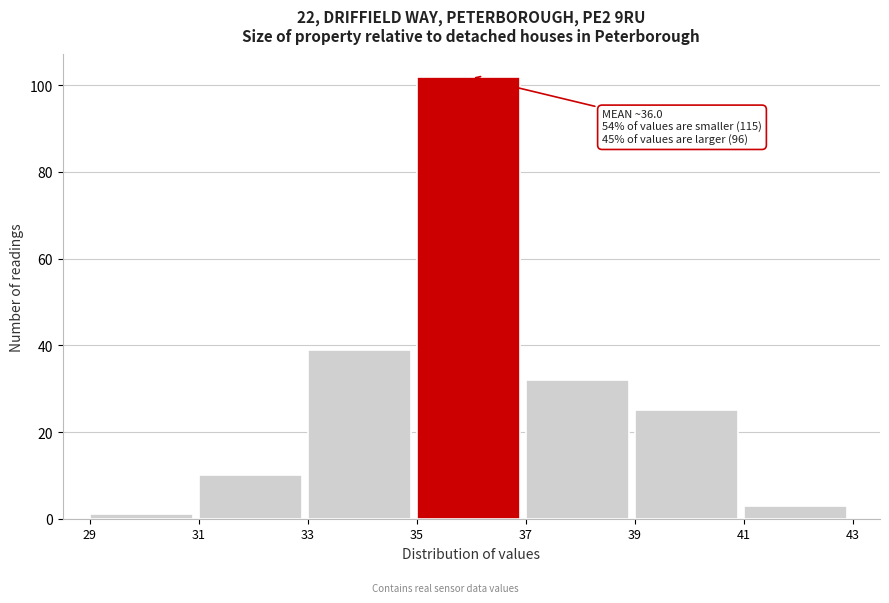

Which range on the x-axis has the tallest bar?

35 to 37